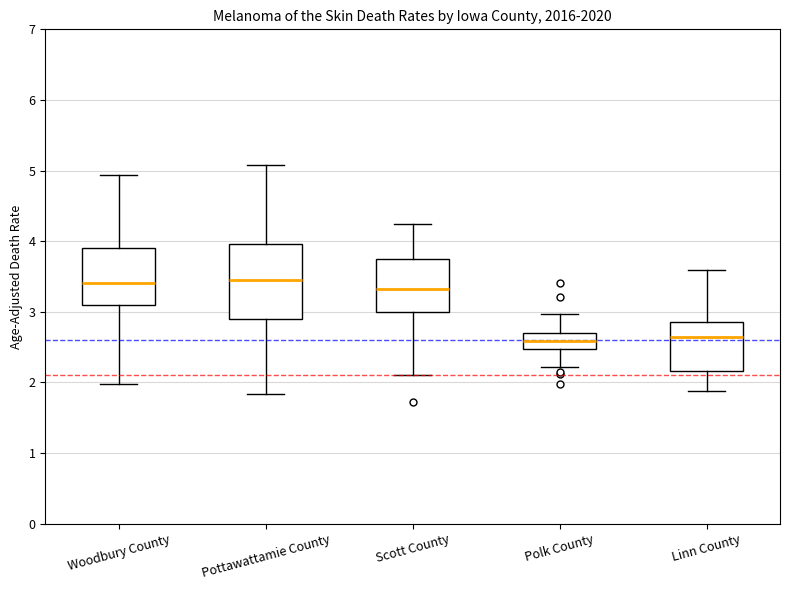

Comparing the boxes themselves (not the whiskers), which one is the tallest?

Pottawattamie County